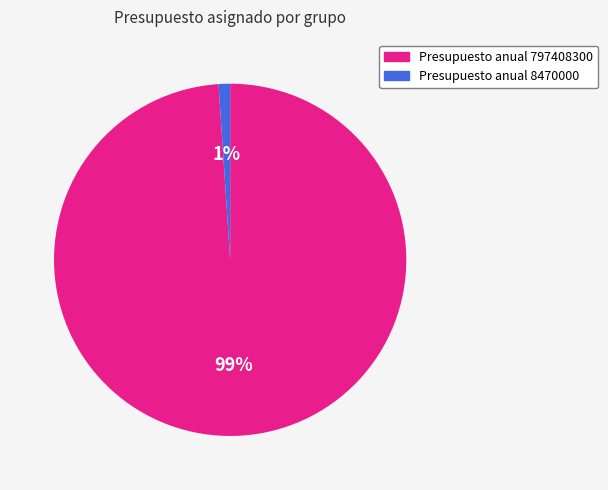

Count the number of slices in the pie.

2